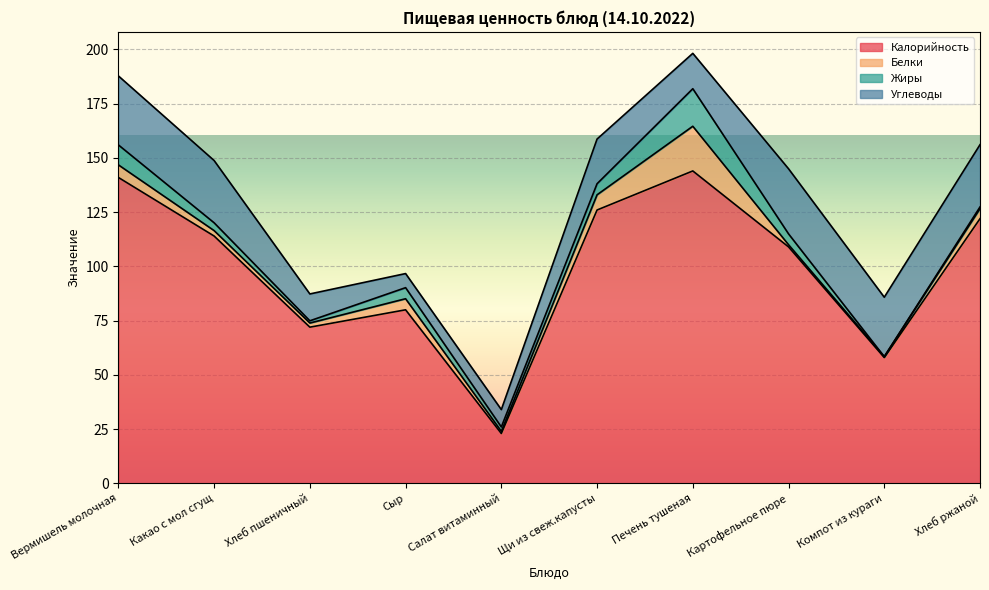

Where do Углеводы and Белки first cross each other?

Щи из свеж.капусты and Печень тушеная